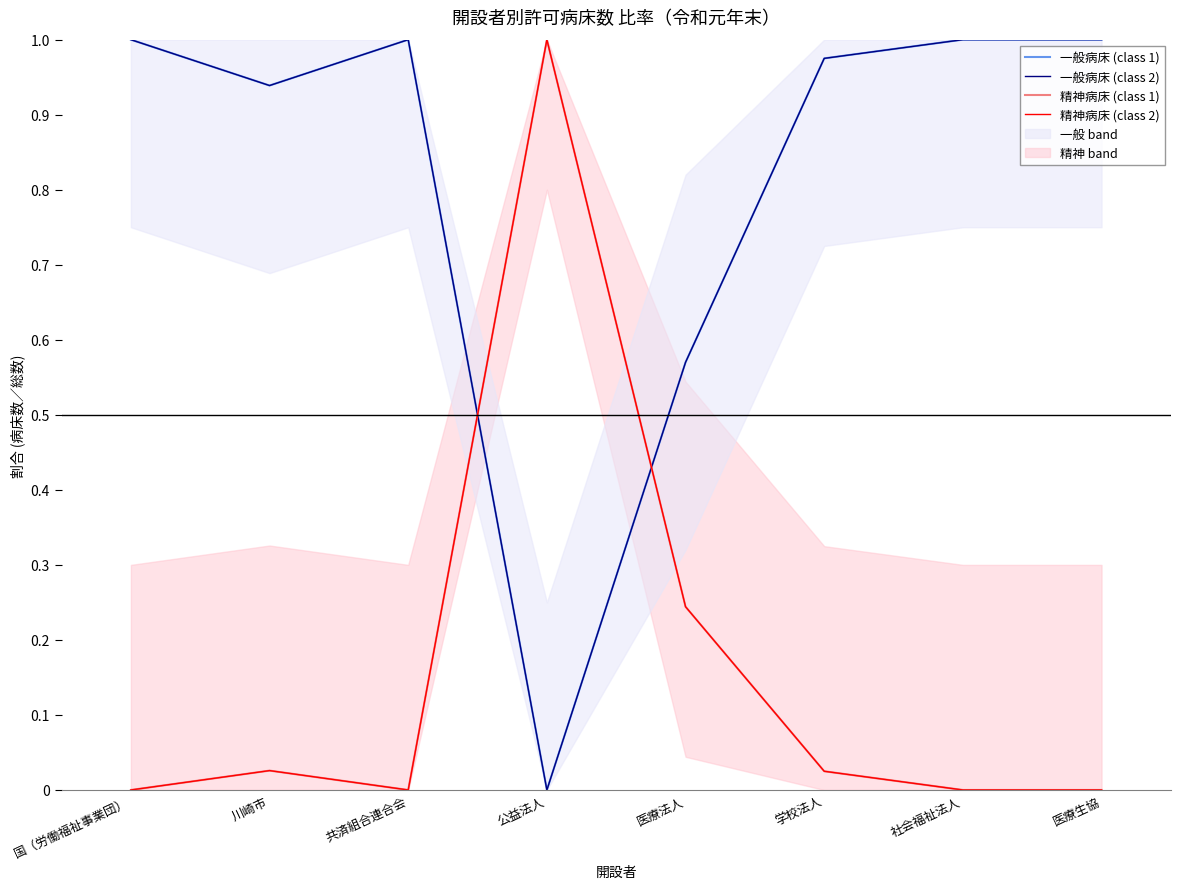

Reading left to right, list all the values displayed in this chart.

一般病床 (class 1): 1.0	0.9	1.0	0.0	0.6	1.0	1.0	1.0
一般病床 (class 2): 1.0	0.9	1.0	0.0	0.6	1.0	1.0	1.0
精神病床 (class 1): 0.0	0.0	0.0	1.0	0.2	0.0	0.0	0.0
精神病床 (class 2): 0.0	0.0	0.0	1.0	0.2	0.0	0.0	0.0